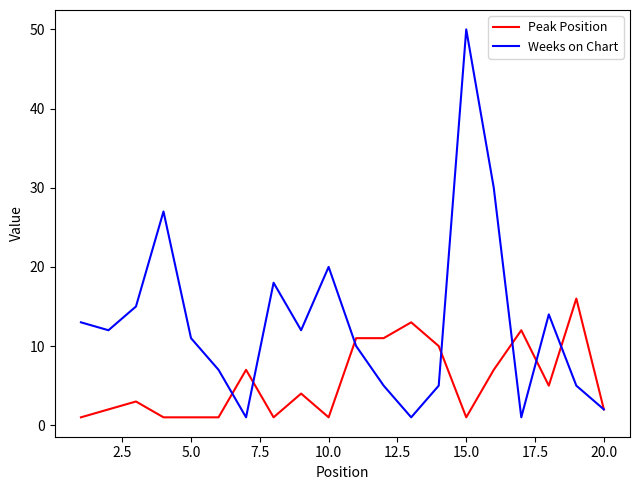

Rank the series by their average value, from highest to lowest.

Weeks on Chart, Peak Position